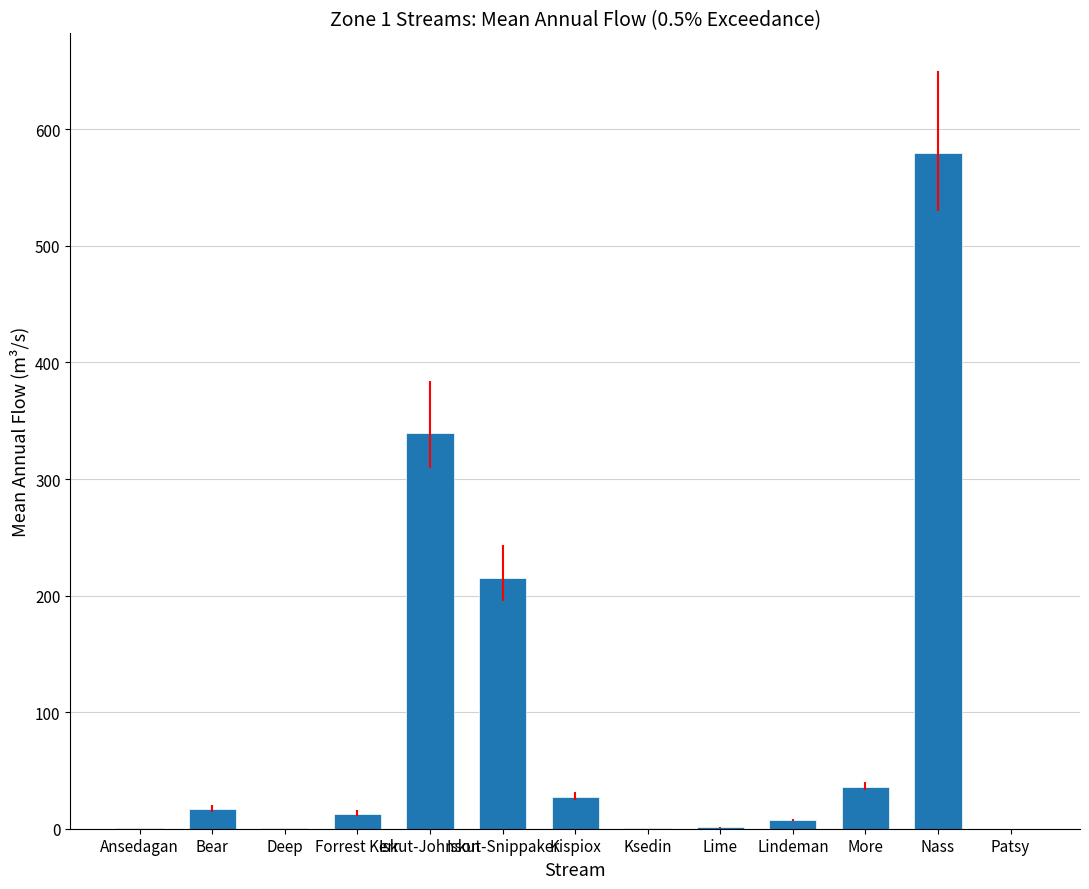

At which label is the value closest to 289?

Iskut-Johnson